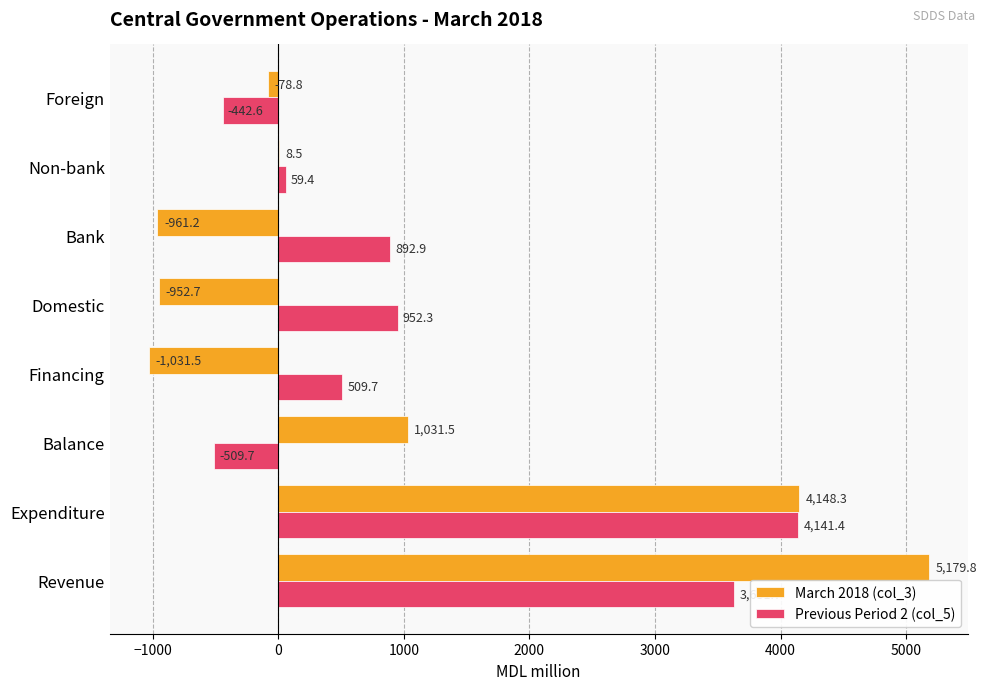

What is the sum of all March 2018 (col_3) values?

7343.9